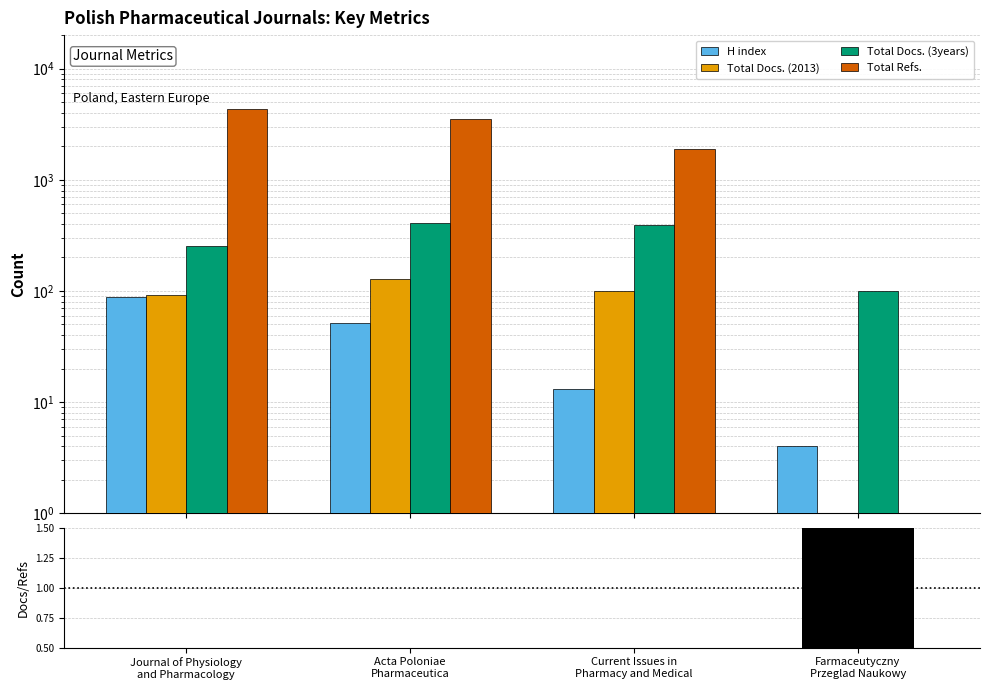

What is the total value across all series at Acta Poloniae
Pharmaceutica?

4090.1